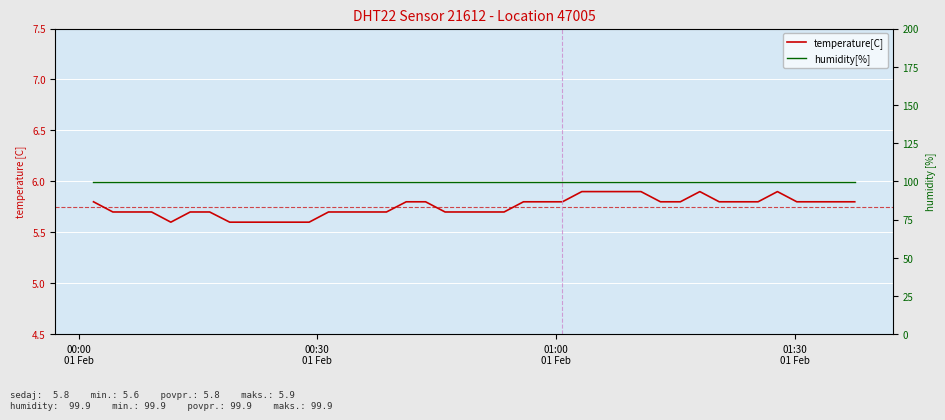

Which series has the largest total across all categories?

humidity[%]